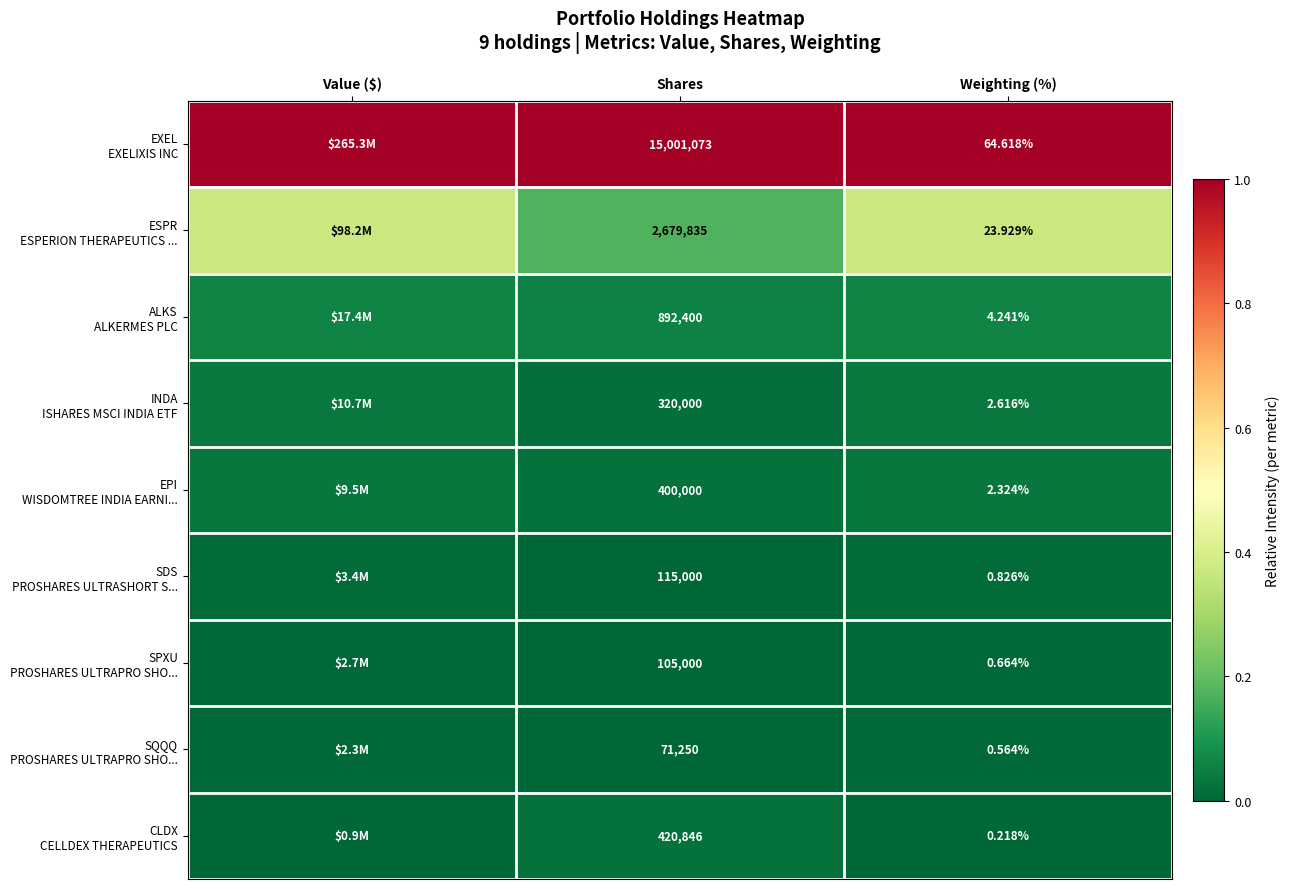

True or false: ALKS ALKERMES PLC has a value of 0.1 at Value ($).

True